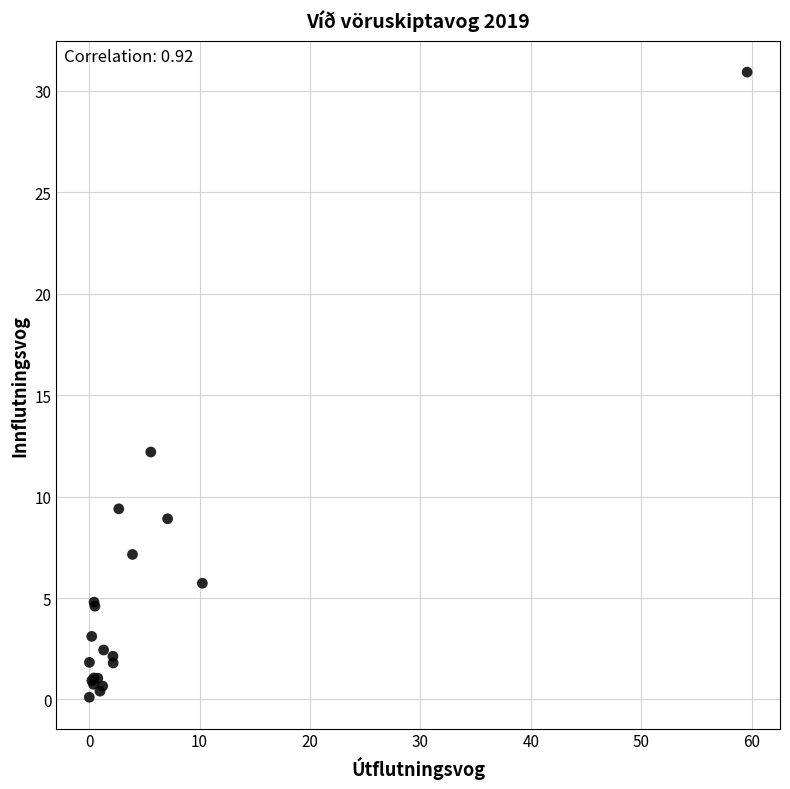

What Y value in the scatter plot is closest to 15?

12.2